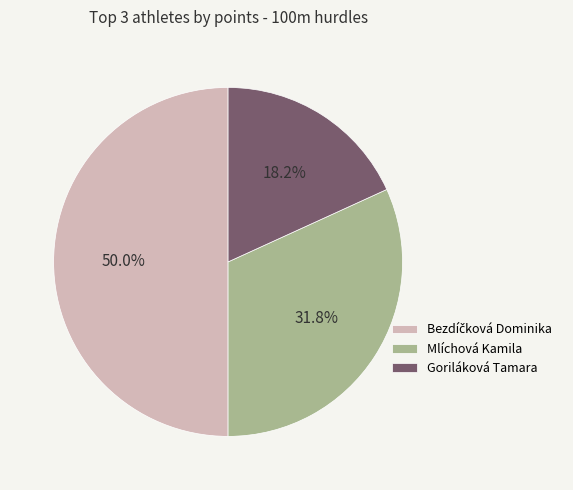

Is Mlíchová Kamila the majority of the pie?

No